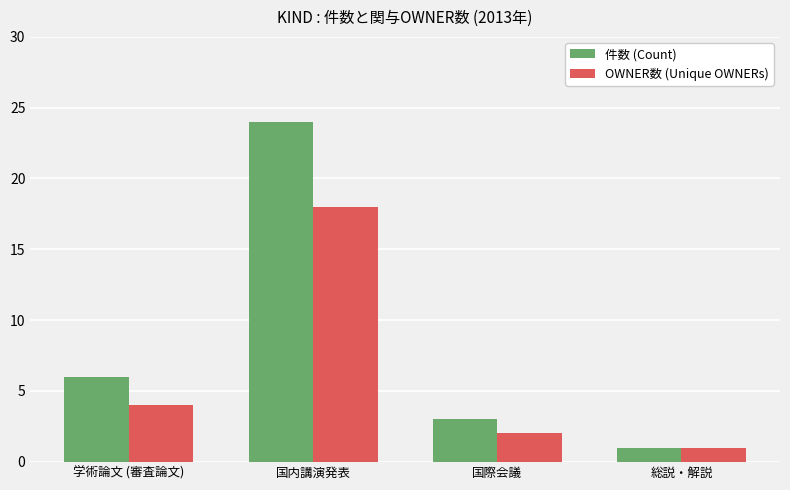

What is the average value of the OWNER数 (Unique OWNERs) series?

6